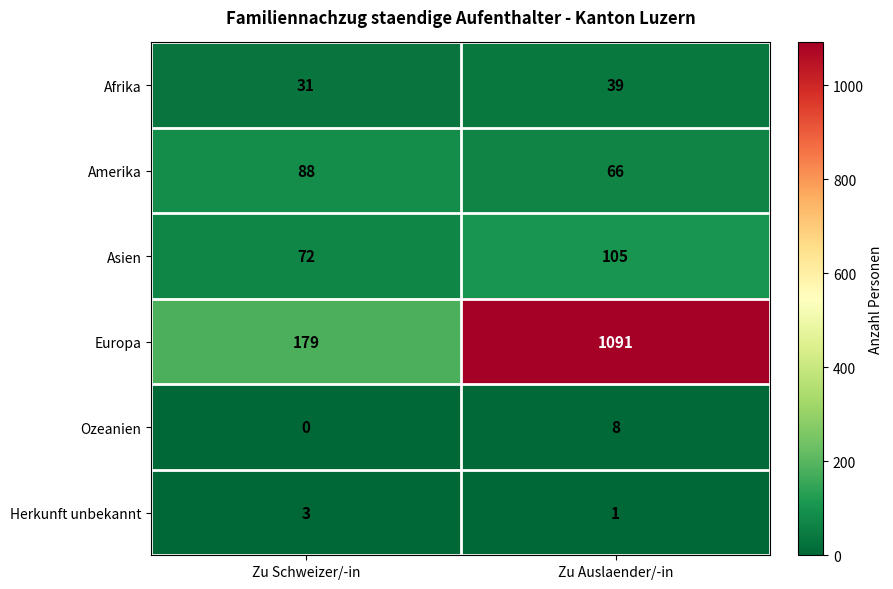

Rank the series by their maximum value, from lowest to highest.

Herkunft unbekannt, Ozeanien, Afrika, Amerika, Asien, Europa